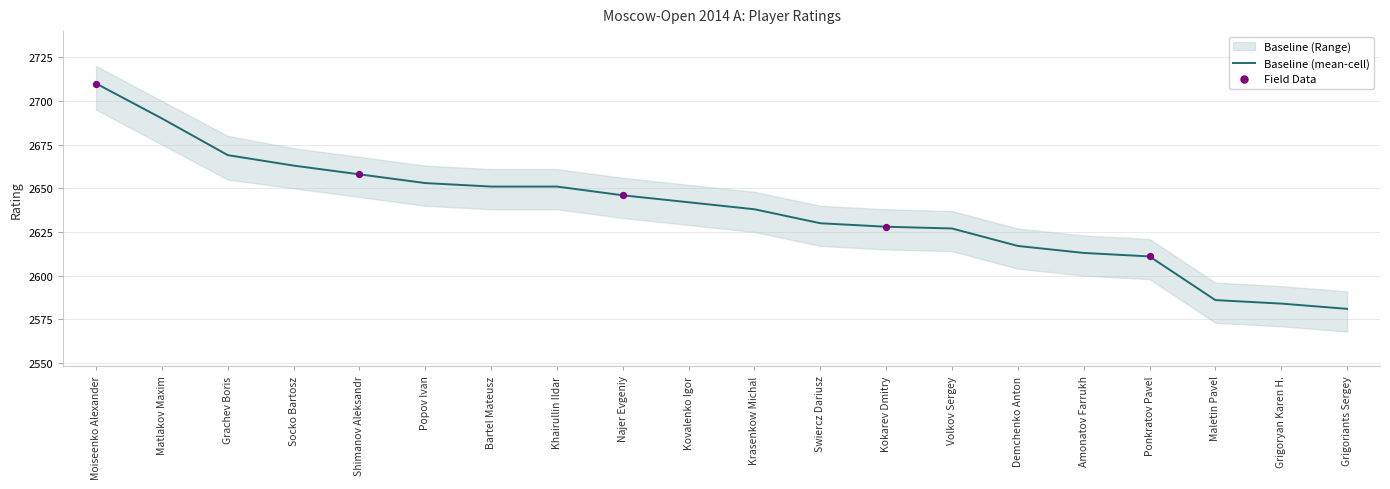

Which series reaches the minimum Y coordinate?

Baseline (Range) lower